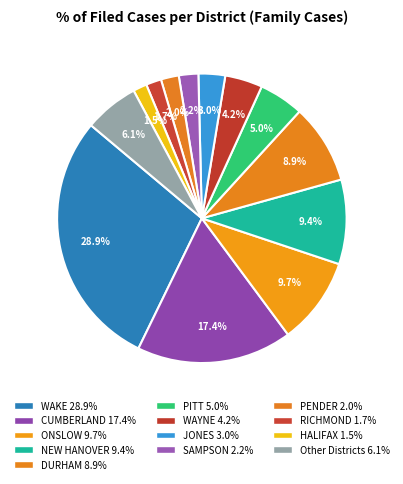

To the nearest percent, what is the difference between the largest and smallest slice percentages?

27%